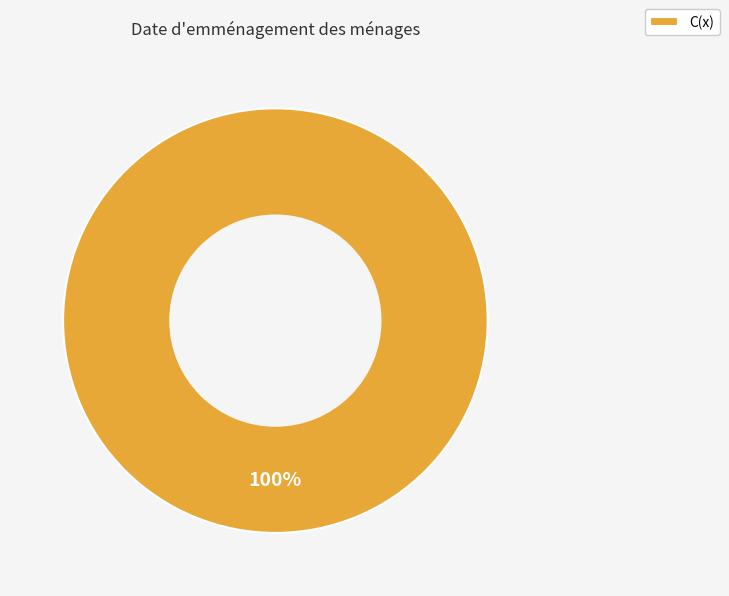

Does C(x) represent more than half of the total?

Yes